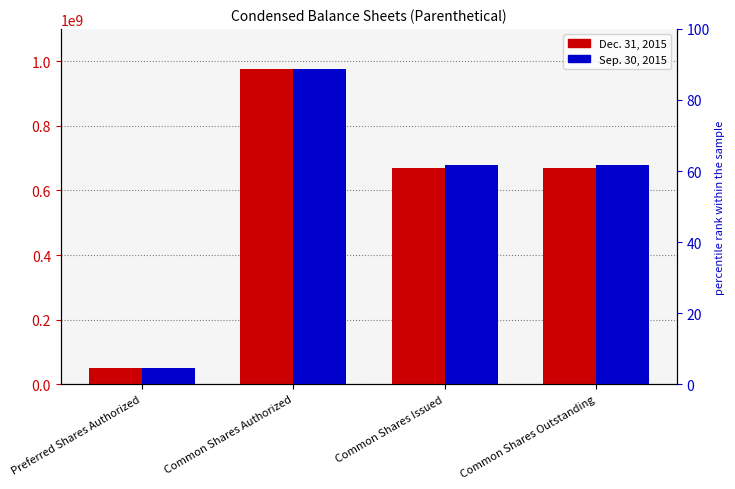

What is the average value of the Sep. 30, 2015 series?

596245976